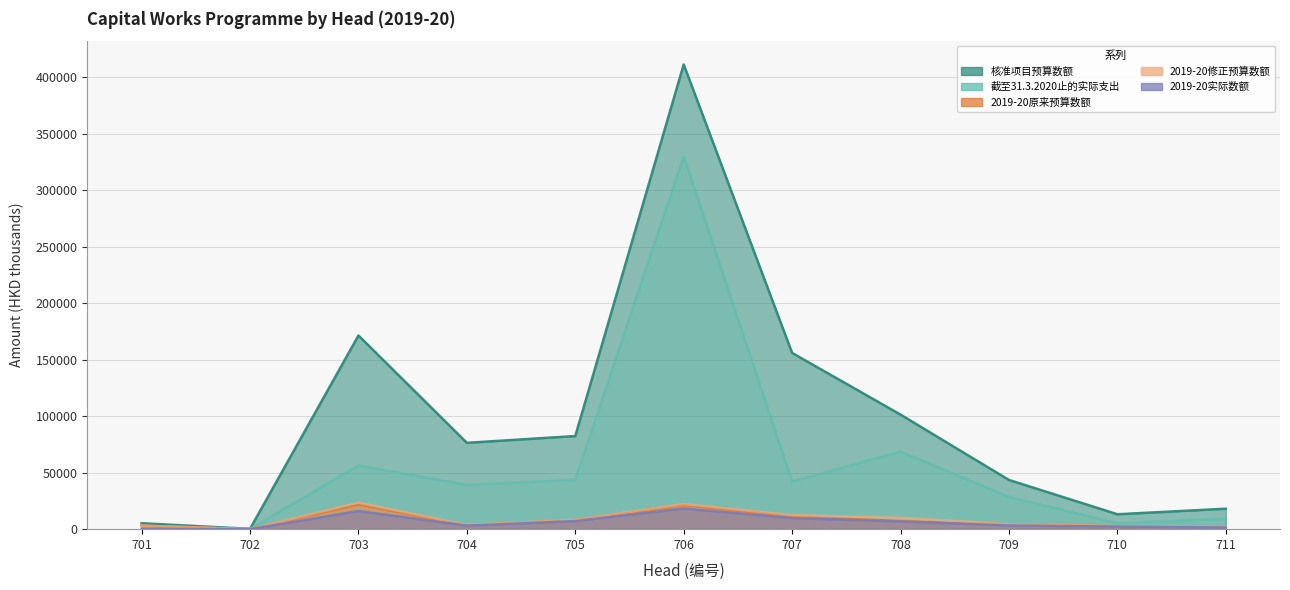

What is the highest value of the 2019-20原来预算数额 series?

21923.3